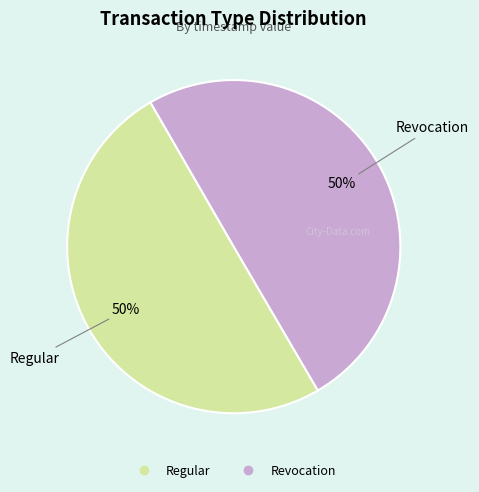

Approximately how many times larger is the value at Regular compared to Revocation?

1.0